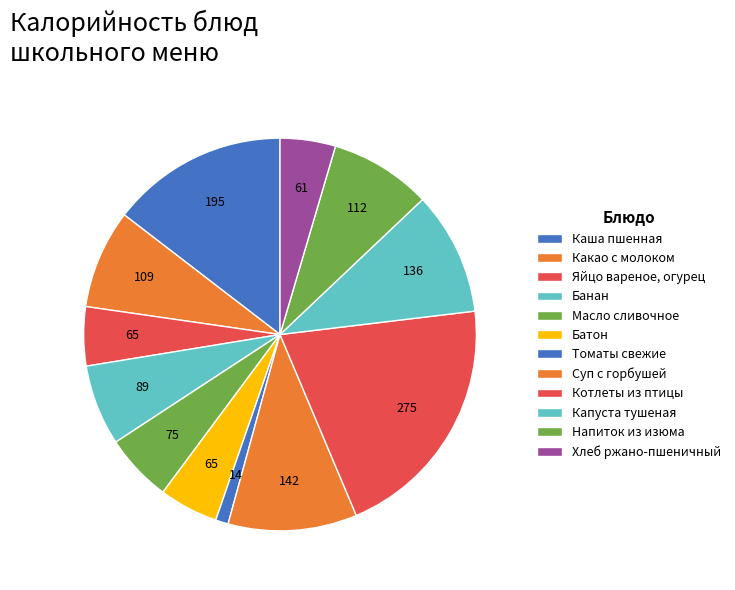

To the nearest percent, what portion does Капуста тушеная represent?

10%